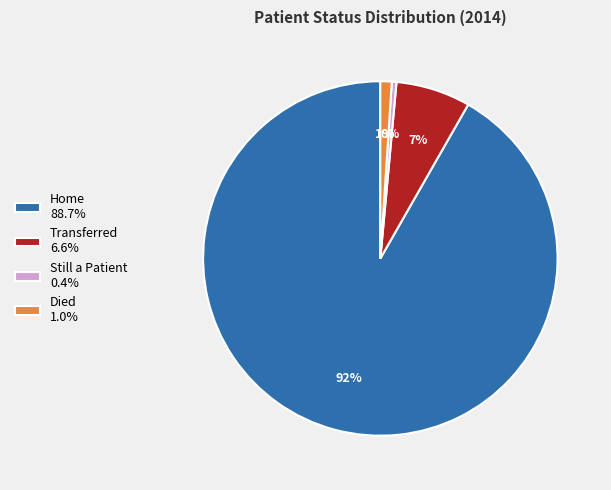

Rank the categories by value from lowest to highest.

Still a Patient, Died, Transferred, Home